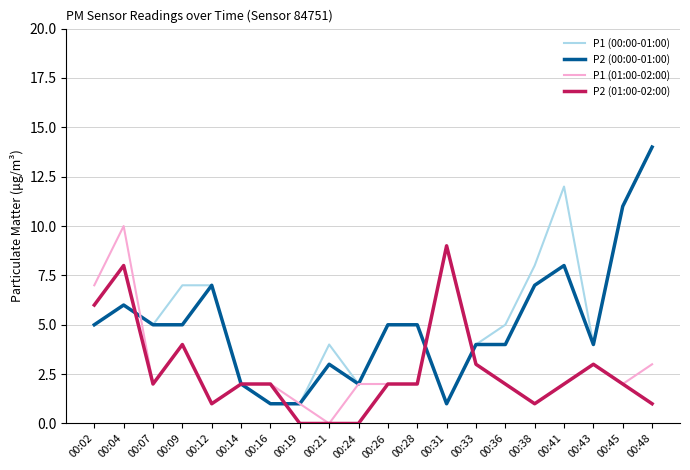

At which category does the chart reach its peak across all series?

00:48